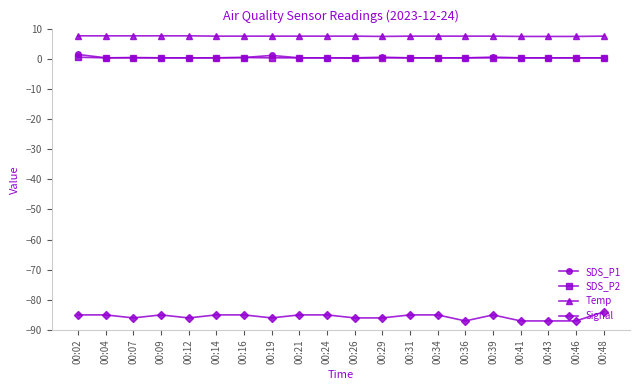

How many data points does each series have?

20